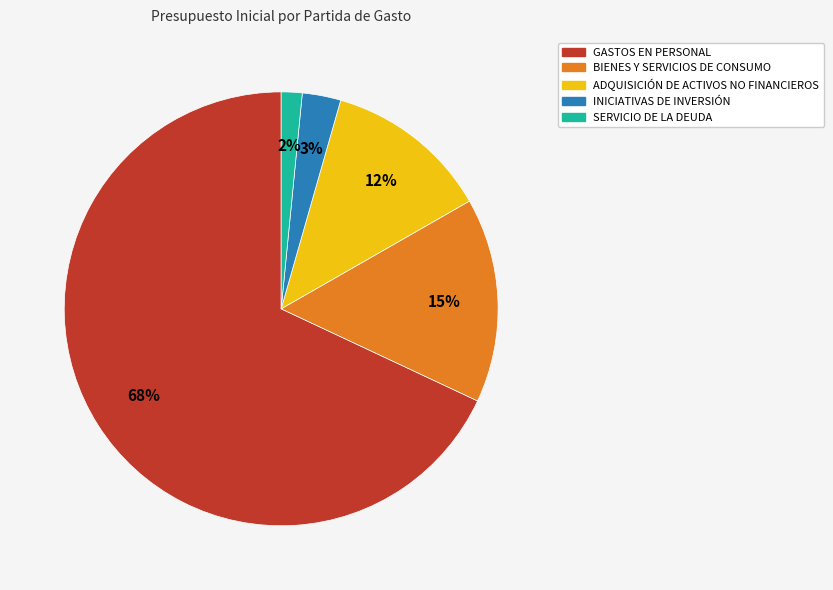

Which has a higher value, GASTOS EN PERSONAL or ADQUISICIÓN DE ACTIVOS NO FINANCIEROS?

GASTOS EN PERSONAL